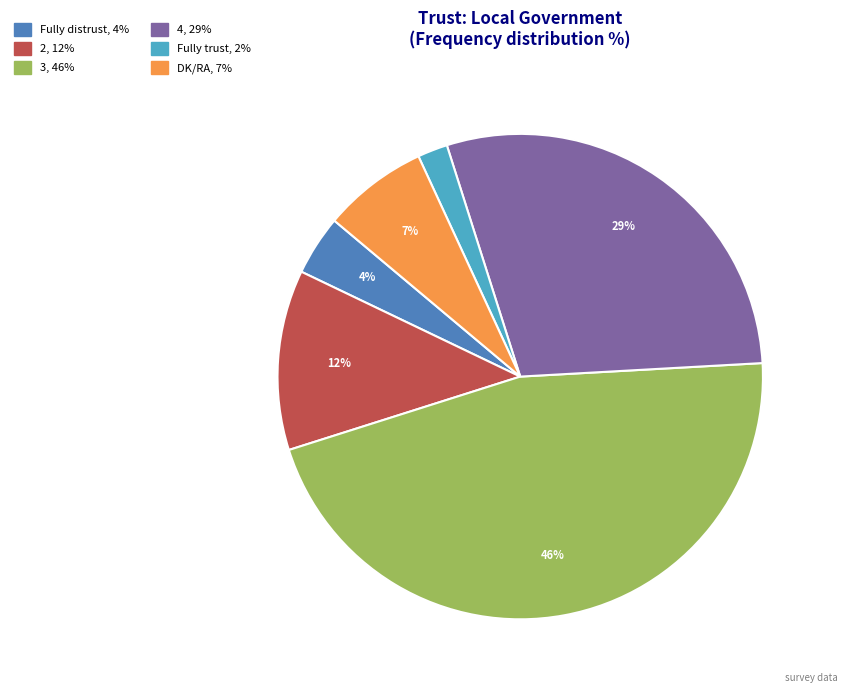

The DK/RA slice represents 7% of the pie. True or false?

True